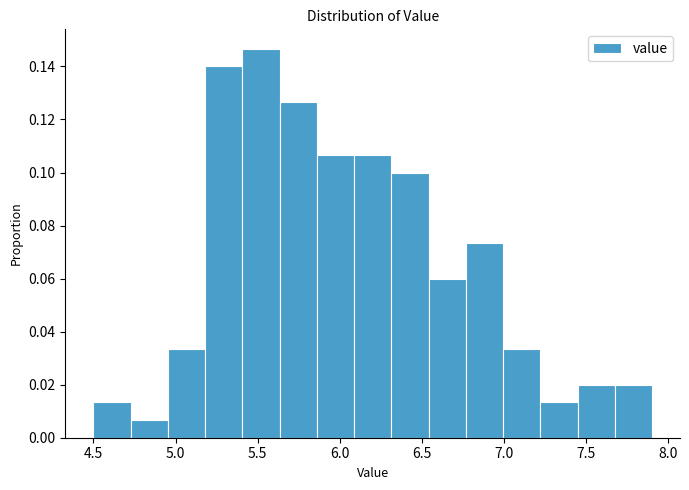

Over which range of the x-axis is the bar tallest?

5.40 to 5.65